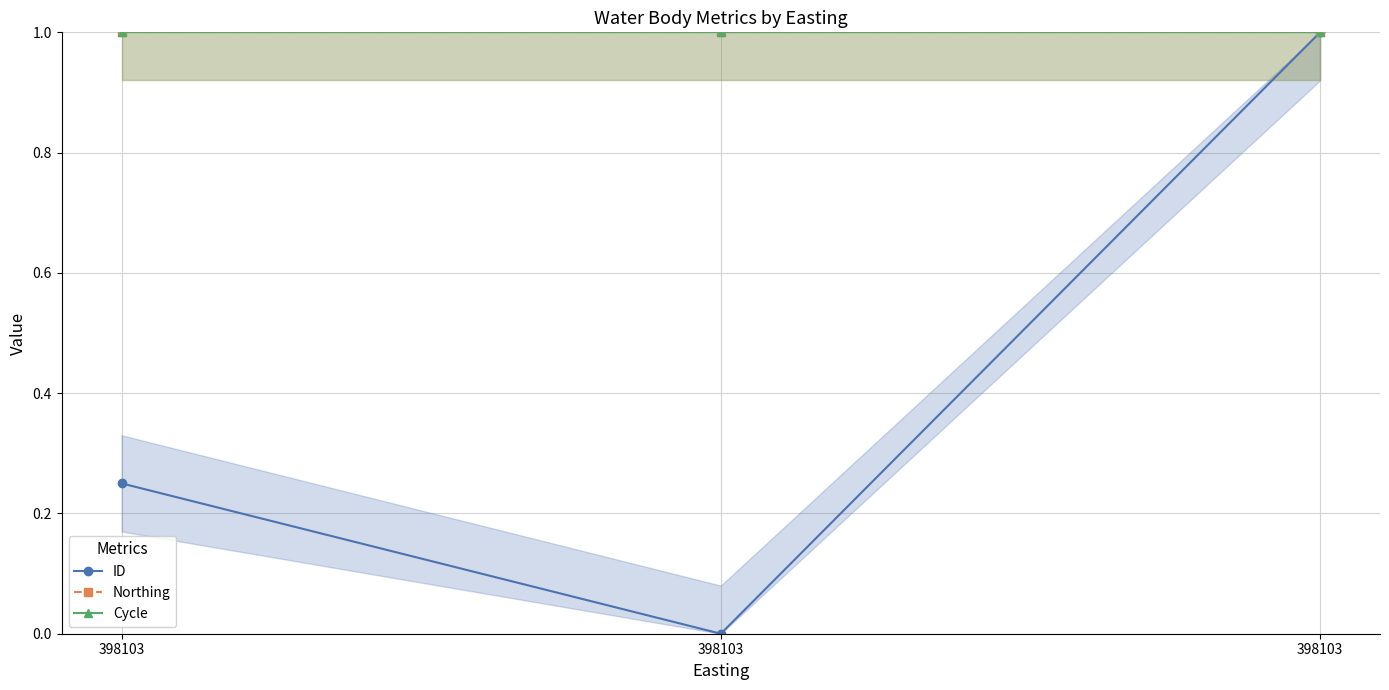

Between 398103 and 398103, which is larger?

398103